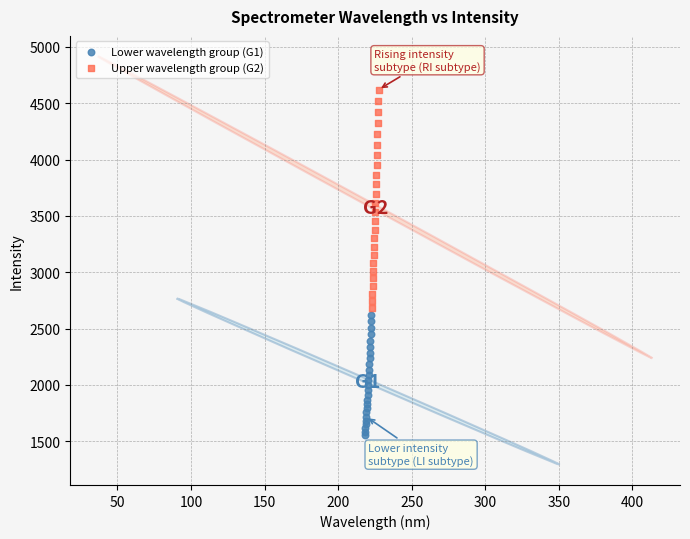

Which series has the widest spread of Y values?

Upper wavelength group (G2)